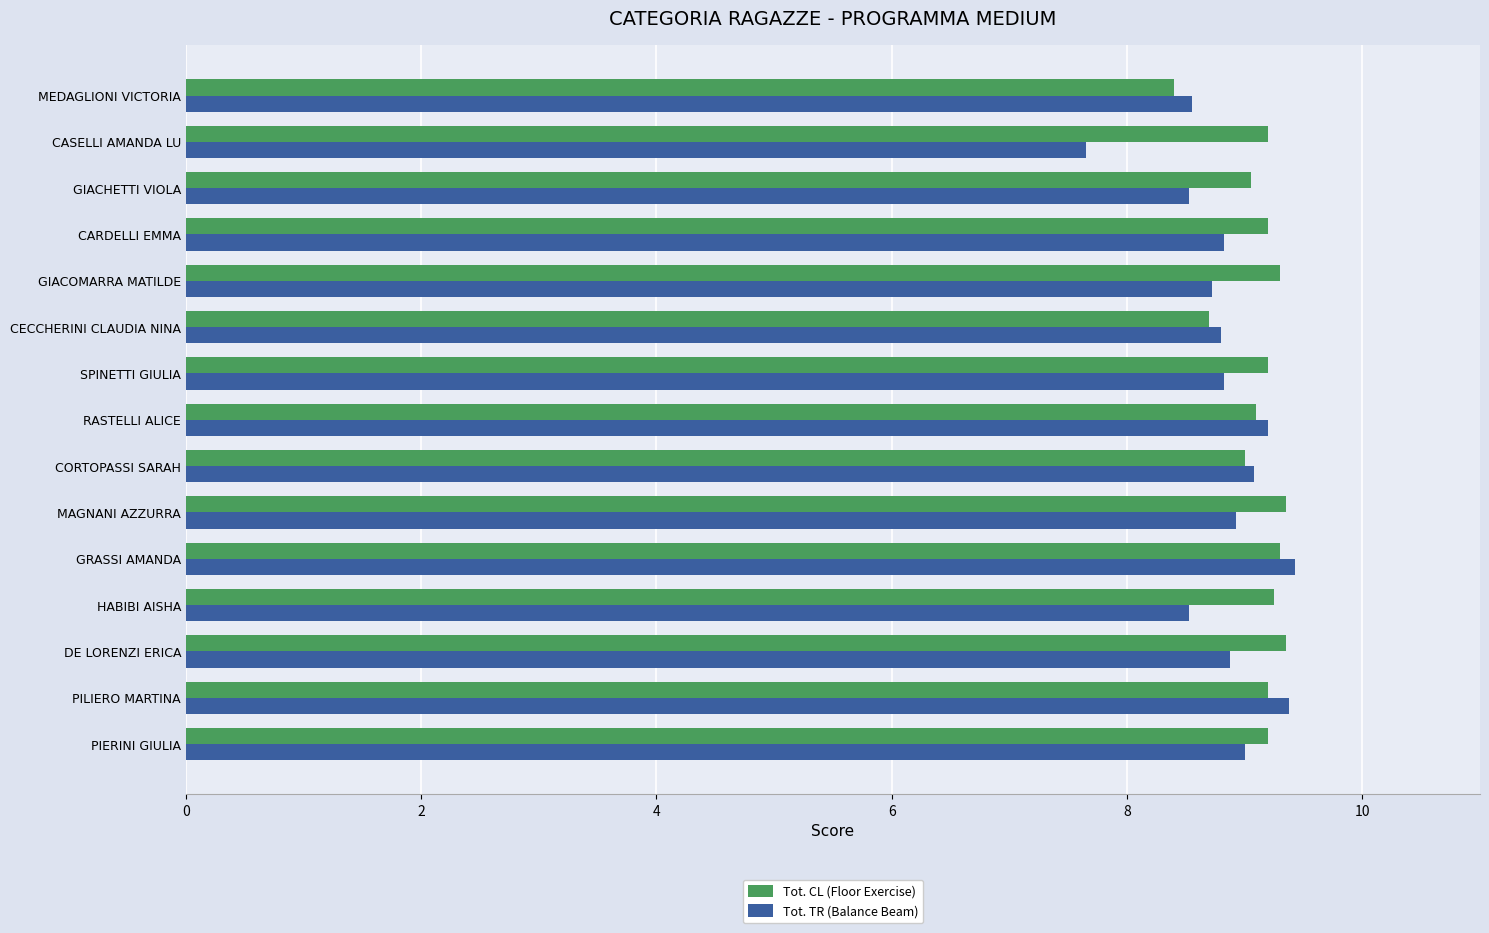

Which series changed the most between GIACOMARRA MATILDE and CASELLI AMANDA LU?

Tot. TR (Balance Beam)